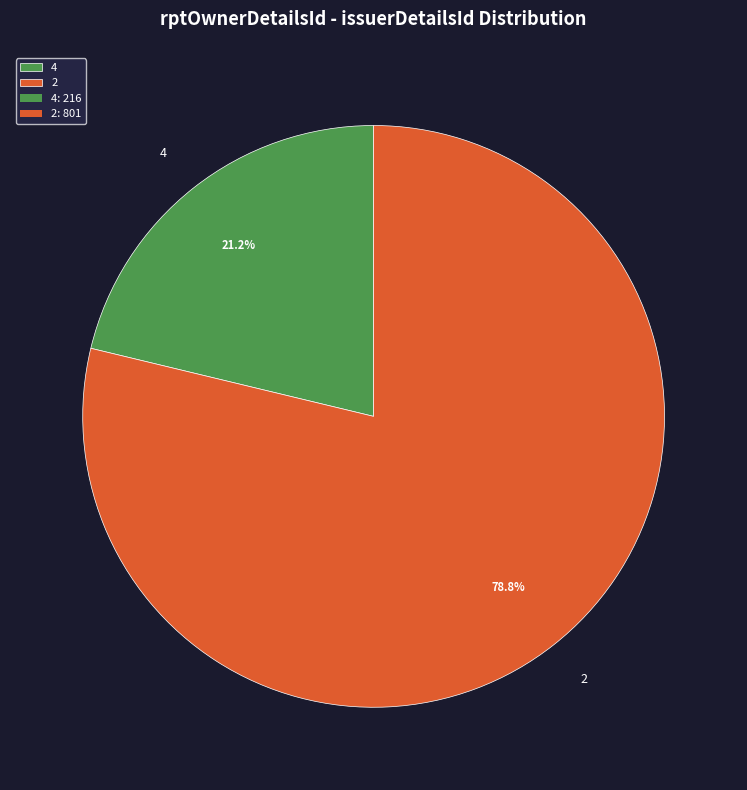

Rank the categories by value from highest to lowest.

2, 4